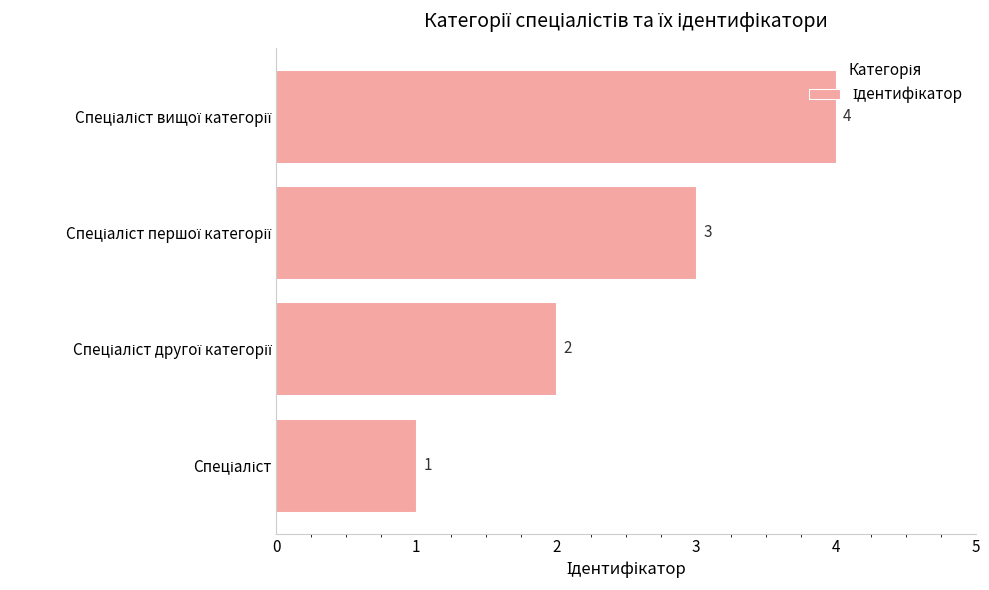

What is the difference between the maximum and minimum values?

3